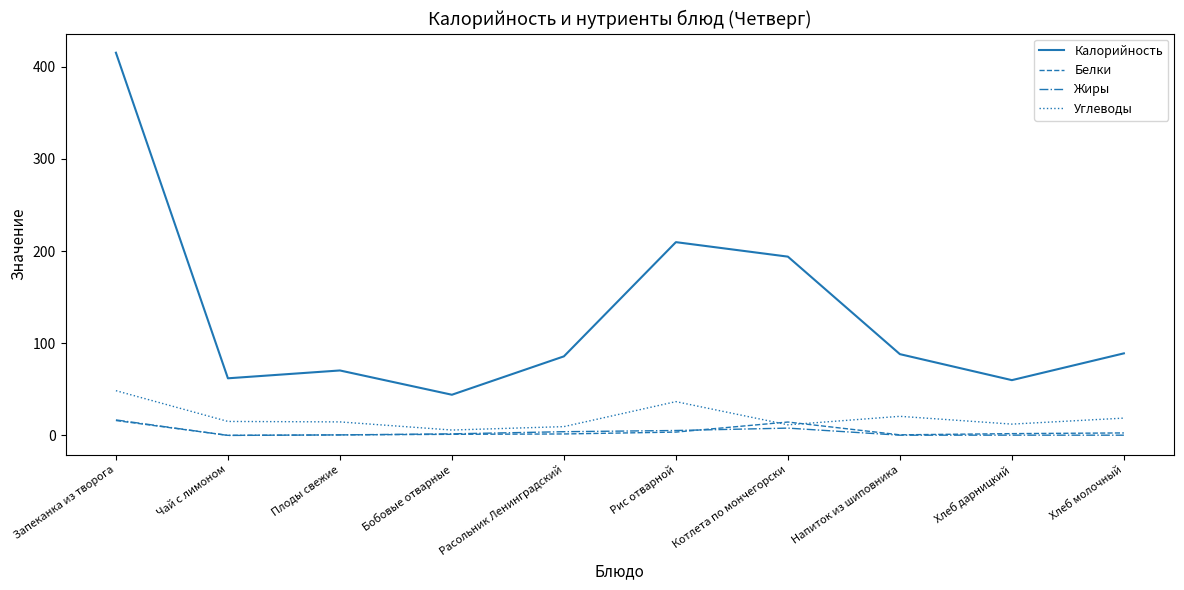

True or false: Калорийность has a value of 34.3 at Плоды свежие.

False